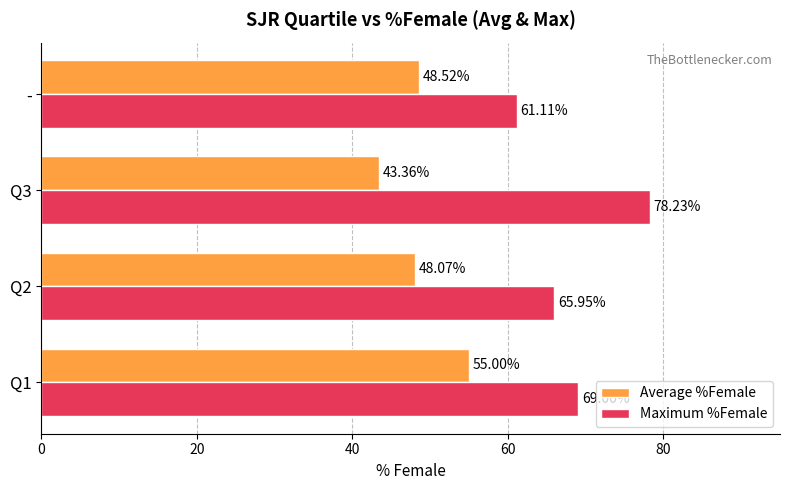

What is the difference between the second highest and minimum values in the Maximum %Female series?

7.9